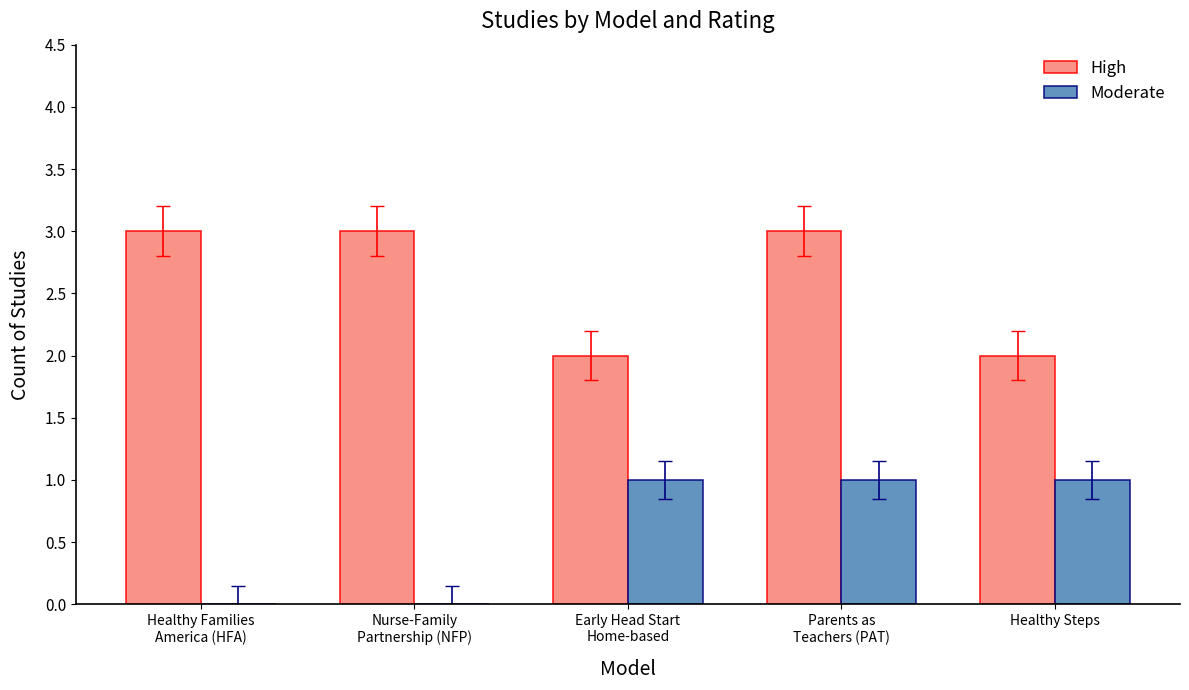

What is the maximum value shown in the chart?

3